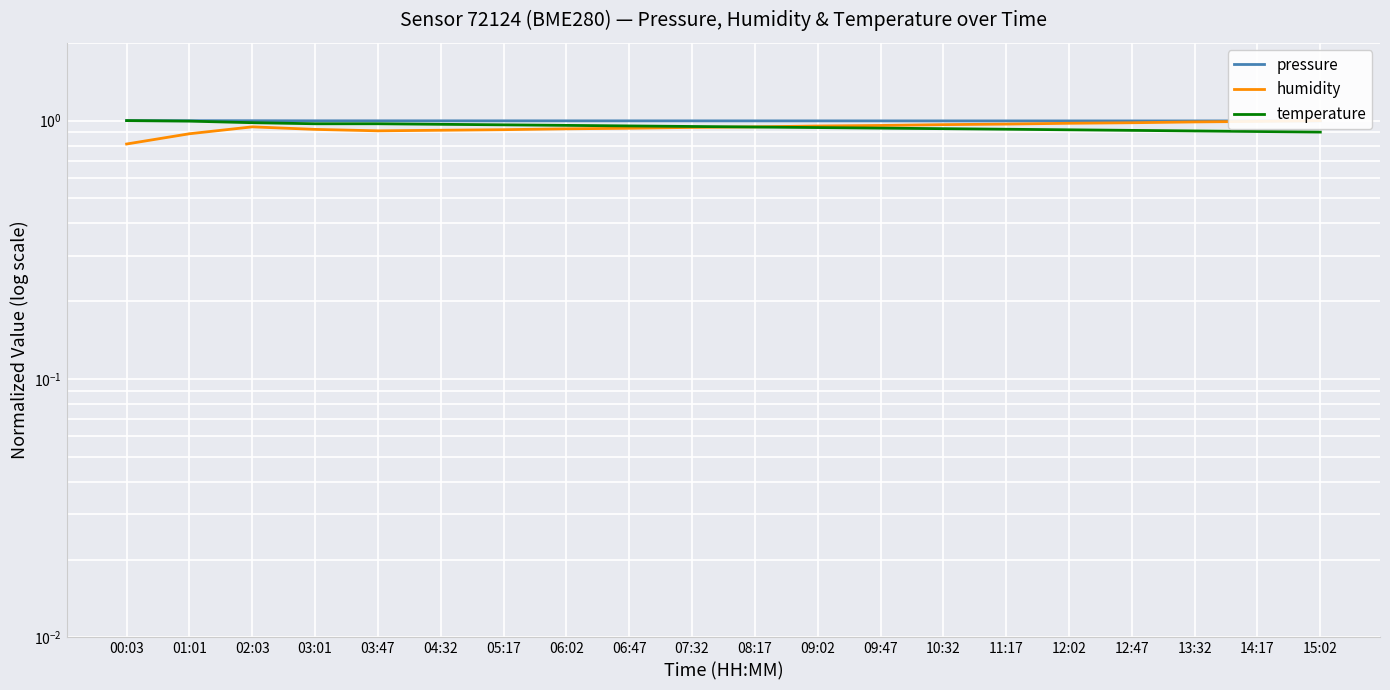

Which series has the largest range (max minus min)?

humidity